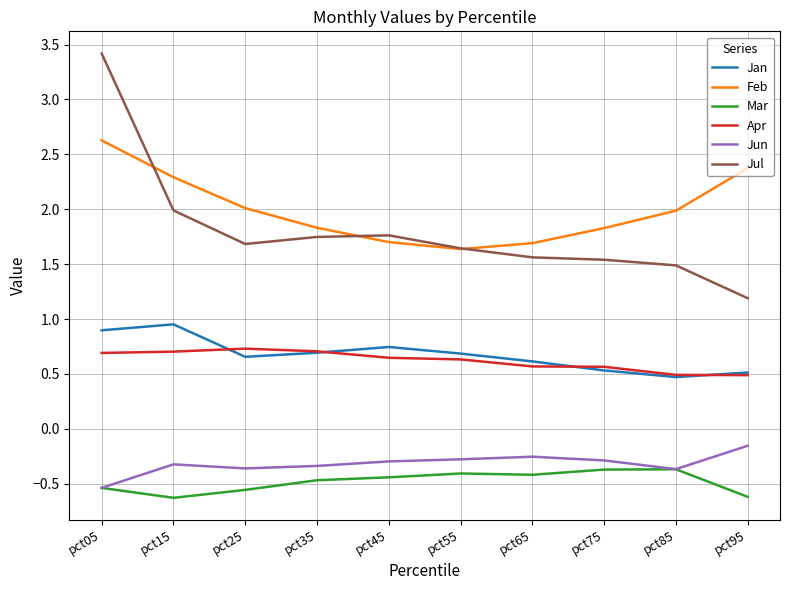

True or false: Apr and Jun intersect in this chart.

False